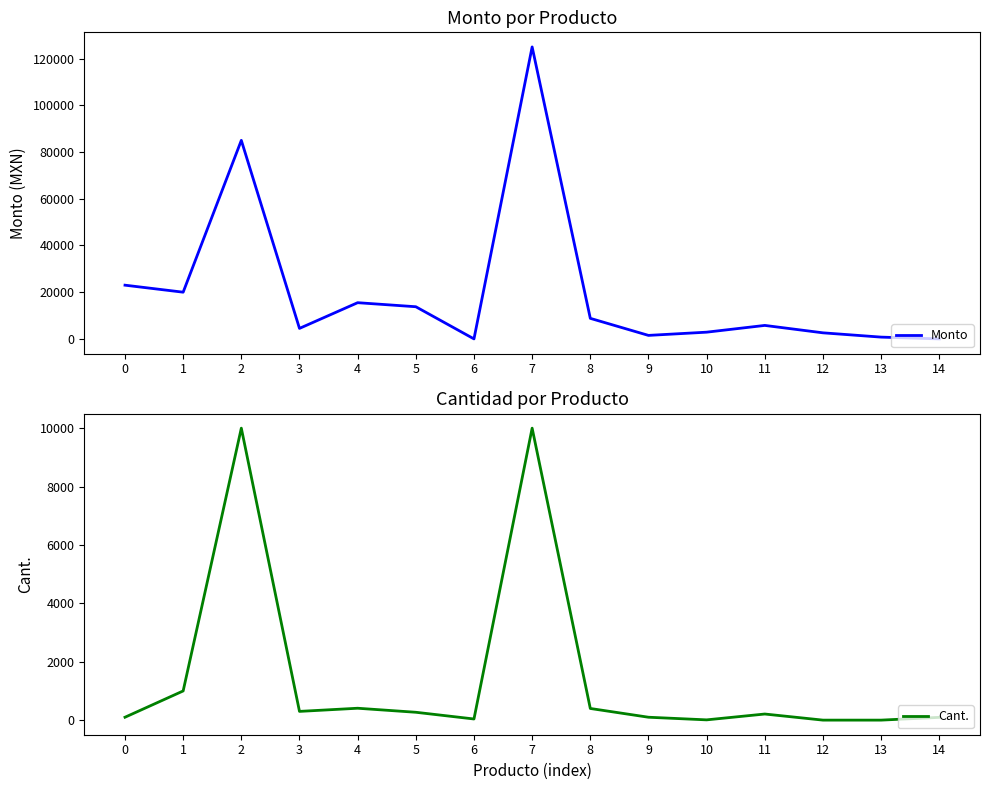

At 12, list the series in order from largest to smallest.

Monto, Cant.